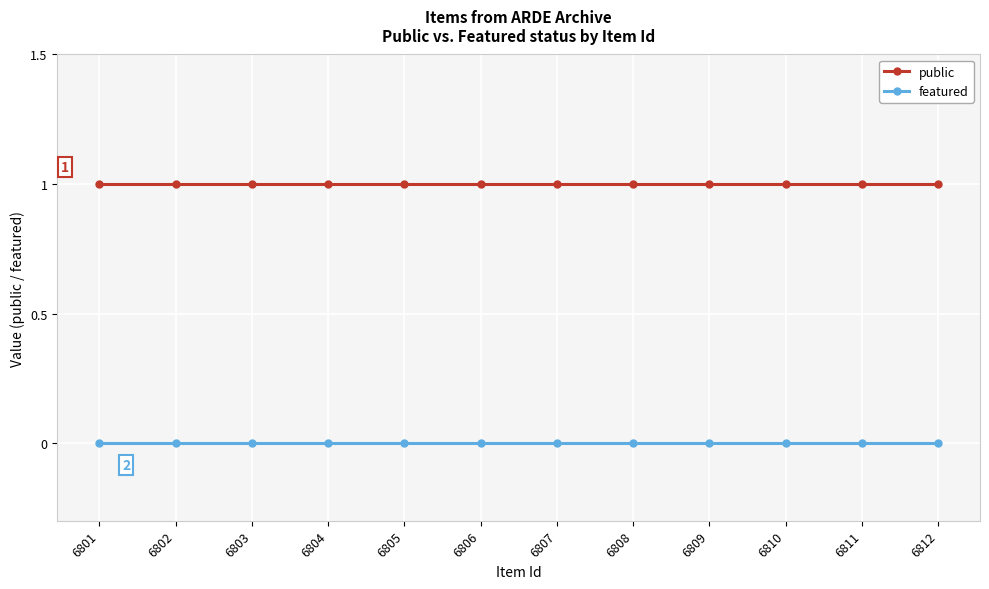

True or false: public and featured cross at least once.

False